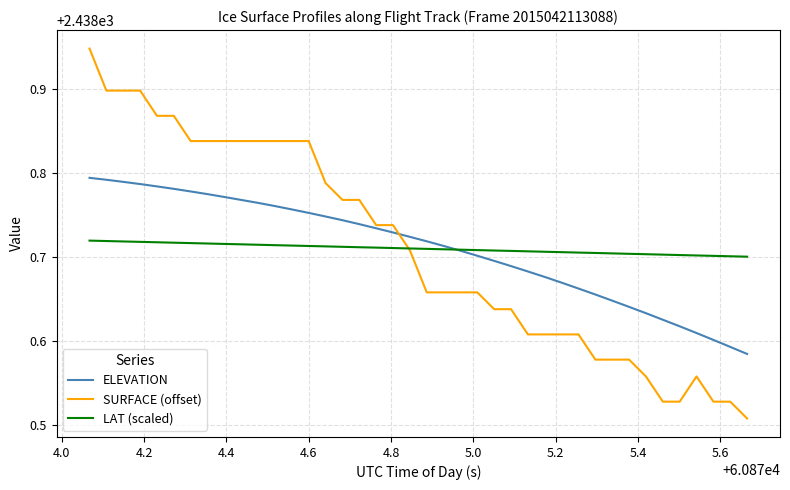

Rank the series by their maximum value, from highest to lowest.

SURFACE (offset), ELEVATION, LAT (scaled)